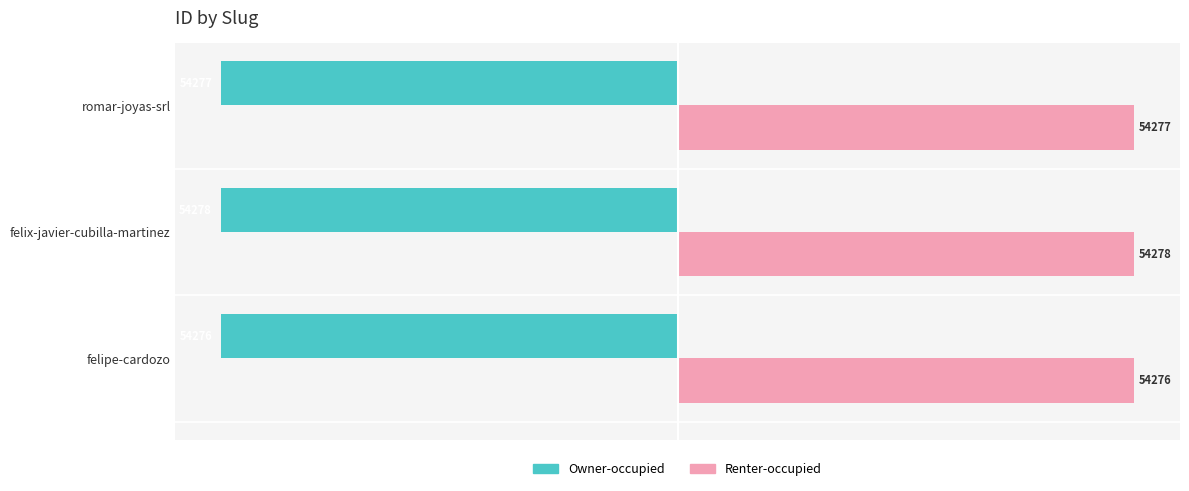

Count the Renter-occupied values in the range 54276 to 54278.

3